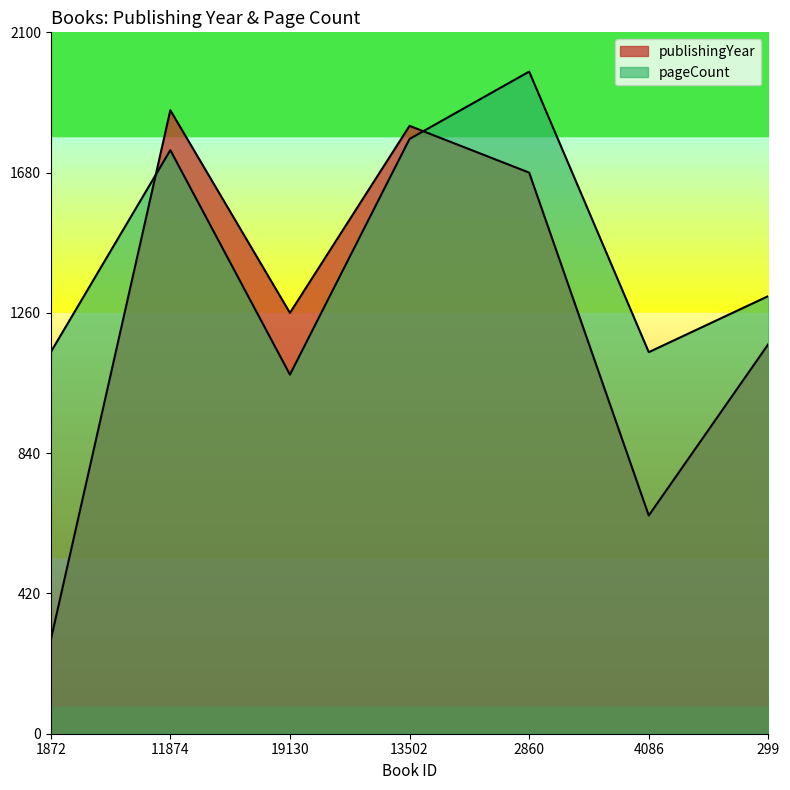

Between which two adjacent categories do pageCount and publishingYear first intersect?

1872 and 11874